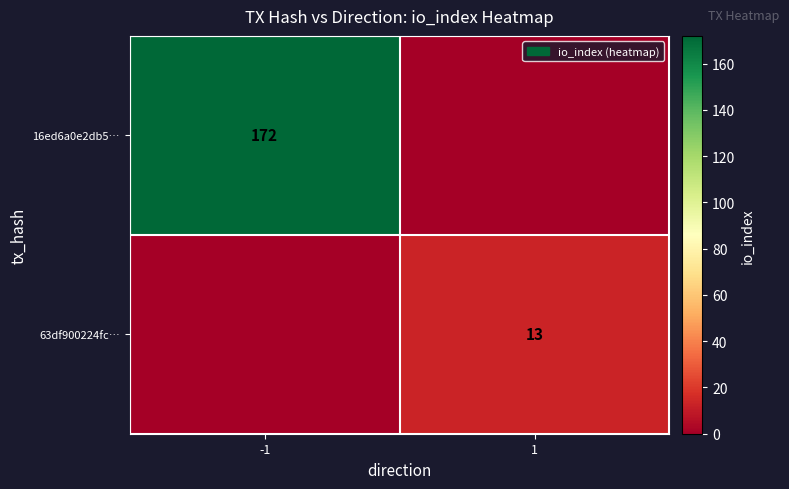

The value of 63df900224fc… at 1 is 8. True or false?

False